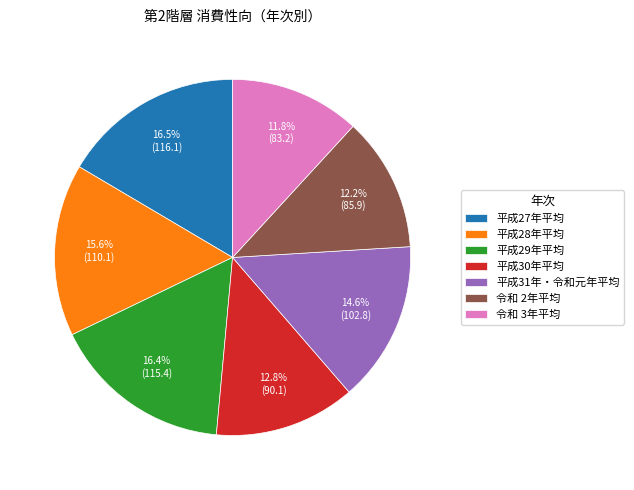

Between 平成27年平均 and 平成30年平均, which is larger?

平成27年平均